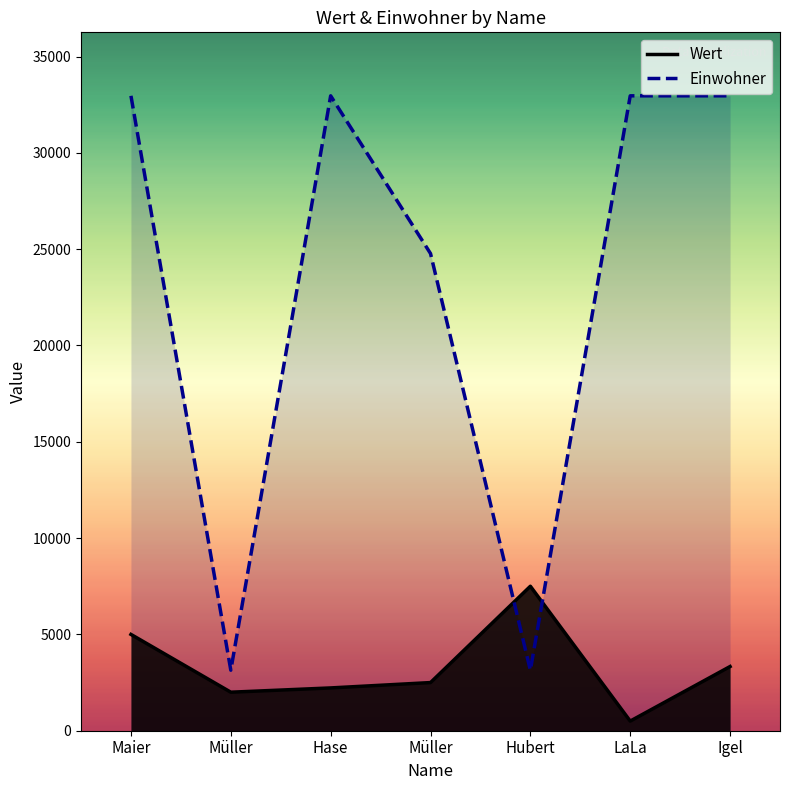

What is the total value across all series at Hase?

35182